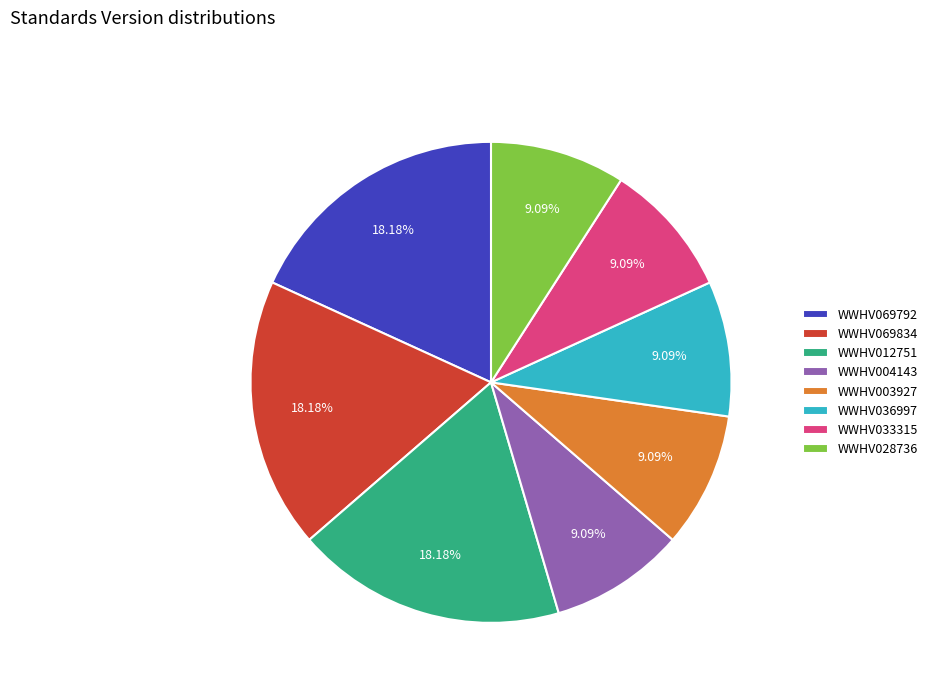

What percentage is the WWHV004143 slice, to the nearest percent?

9%